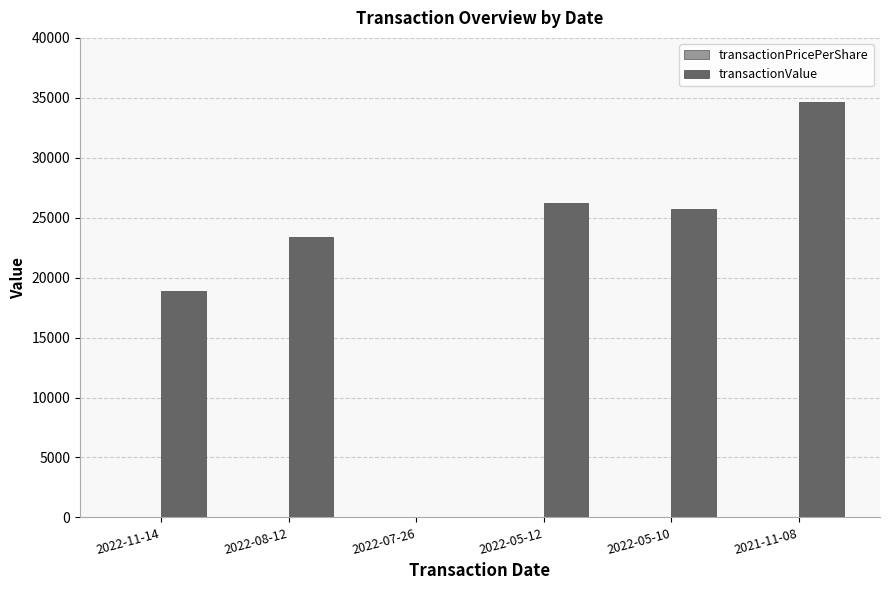

Does the chart contain stacked bars?

No